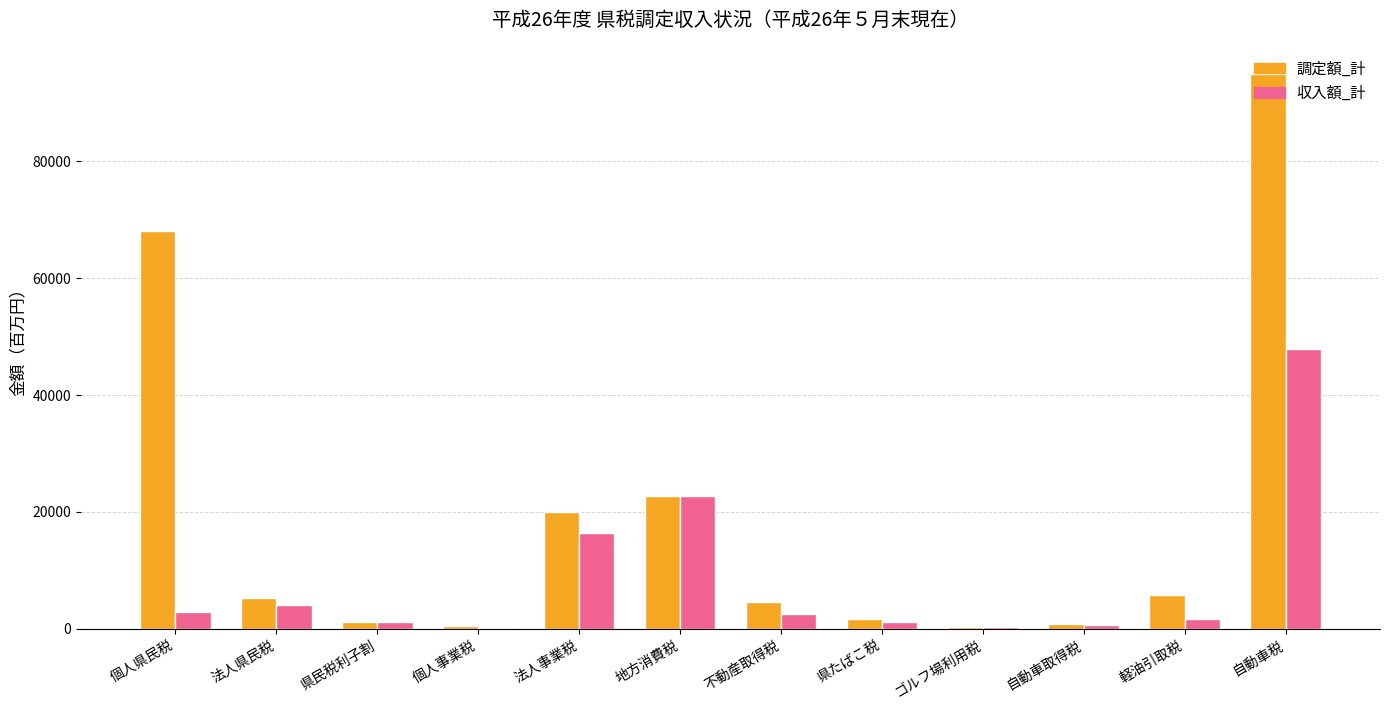

The value of 収入額_計 at 自動車税 is 47867. True or false?

True